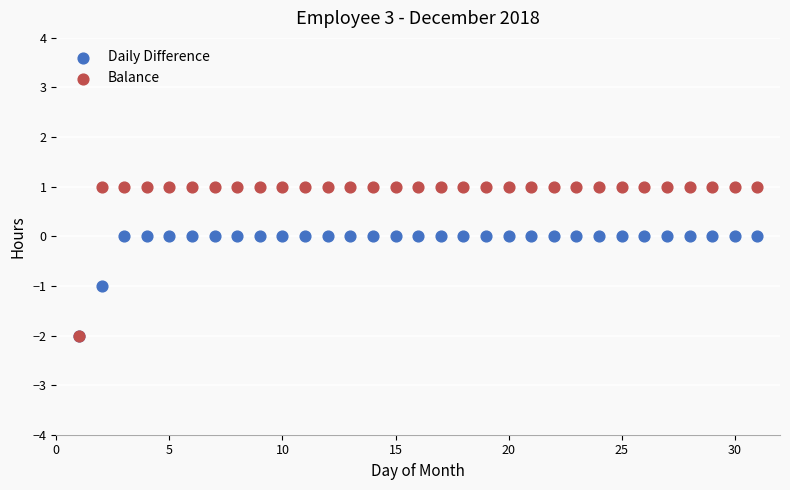

What are all the series names shown in the legend?

Daily Difference, Balance